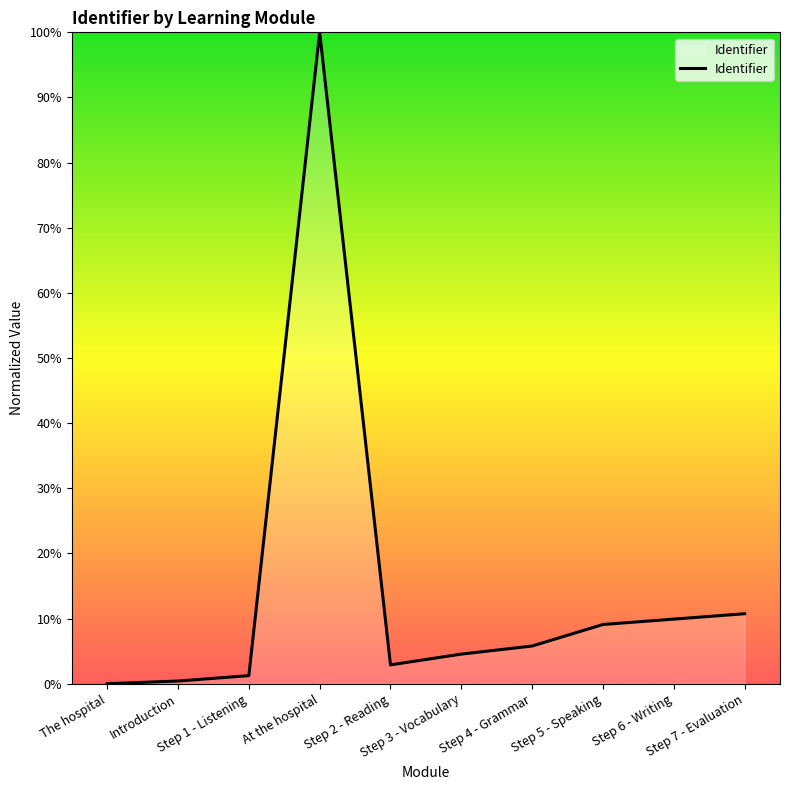

At which label does the data first exceed 5?

At the hospital